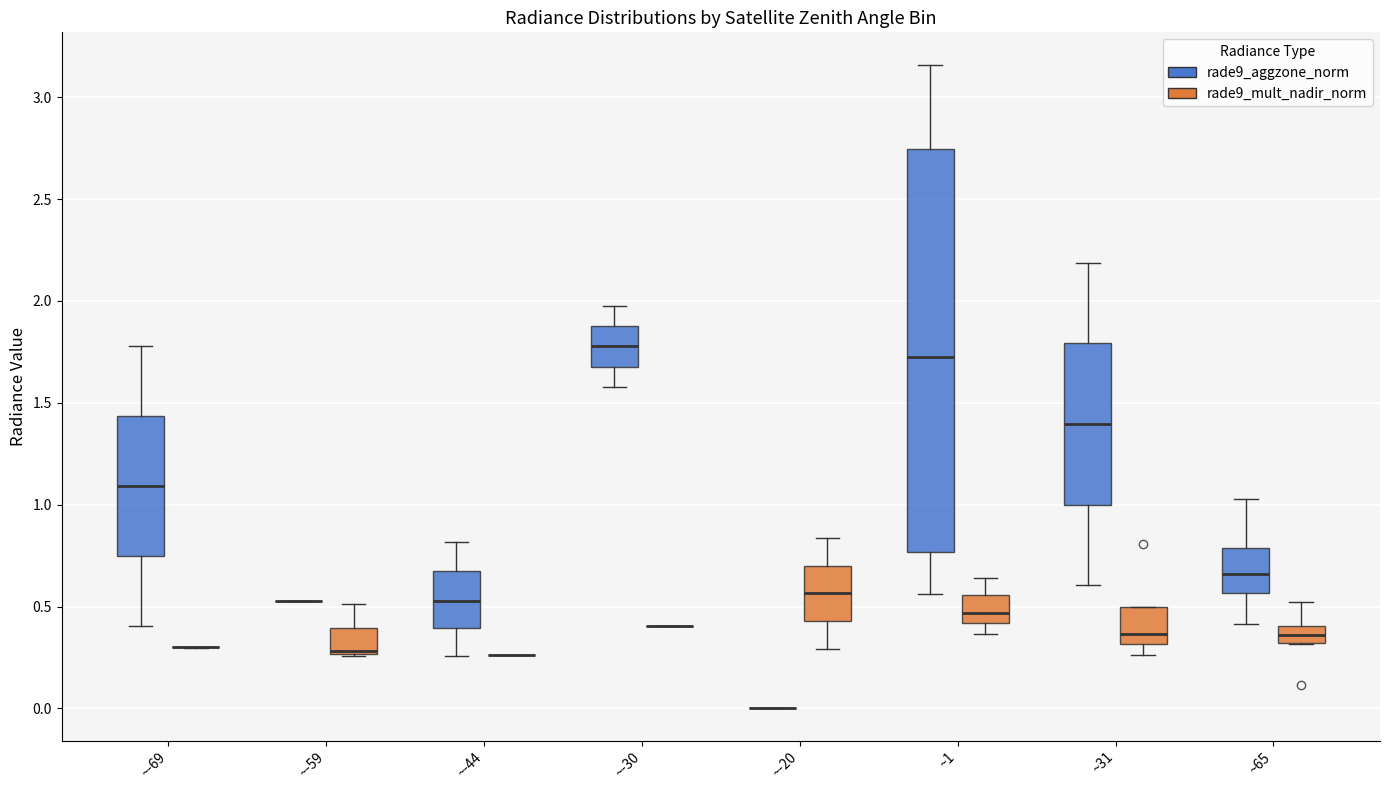

Reading left to right, transcribe this box plot: for each box, give where its median line is, the range the box spans, and where its two whiskers end, as read against the y-axis. The values are not printed on the chart, so give them approximately, as read against the axis.

~-69 (rade9_aggzone_norm): median 1.10, box 0.75 to 1.45, whiskers 0.40 to 1.80
~-69 (rade9_mult_nadir_norm): box collapsed to a line at 0.30, whiskers 0.30 to 0.30
~-59 (rade9_aggzone_norm): box collapsed to a line at 0.50, whiskers 0.50 to 0.50
~-59 (rade9_mult_nadir_norm): median 0.30 (drawn on the box's lower edge), box 0.25 to 0.40, whiskers 0.25 to 0.50
~-44 (rade9_aggzone_norm): median 0.55, box 0.40 to 0.65, whiskers 0.25 to 0.80
~-44 (rade9_mult_nadir_norm): box collapsed to a line at 0.25, whiskers 0.25 to 0.25
~-30 (rade9_aggzone_norm): median 1.80, box 1.70 to 1.90, whiskers 1.60 to 1.95
~-30 (rade9_mult_nadir_norm): box collapsed to a line at 0.40, whiskers 0.40 to 0.40
~-20 (rade9_aggzone_norm): box collapsed to a line at 0.00, whiskers 0.00 to 0.00
~-20 (rade9_mult_nadir_norm): median 0.55, box 0.45 to 0.70, whiskers 0.30 to 0.85
~1 (rade9_aggzone_norm): median 1.70, box 0.75 to 2.75, whiskers 0.55 to 3.15
~1 (rade9_mult_nadir_norm): median 0.45, box 0.40 to 0.55, whiskers 0.35 to 0.65
~31 (rade9_aggzone_norm): median 1.40, box 1.00 to 1.80, whiskers 0.60 to 2.20
~31 (rade9_mult_nadir_norm): median 0.35, box 0.30 to 0.50, whiskers 0.25 to 0.50
~65 (rade9_aggzone_norm): median 0.65, box 0.55 to 0.80, whiskers 0.40 to 1.05
~65 (rade9_mult_nadir_norm): median 0.35, box 0.30 to 0.40, whiskers 0.30 to 0.50